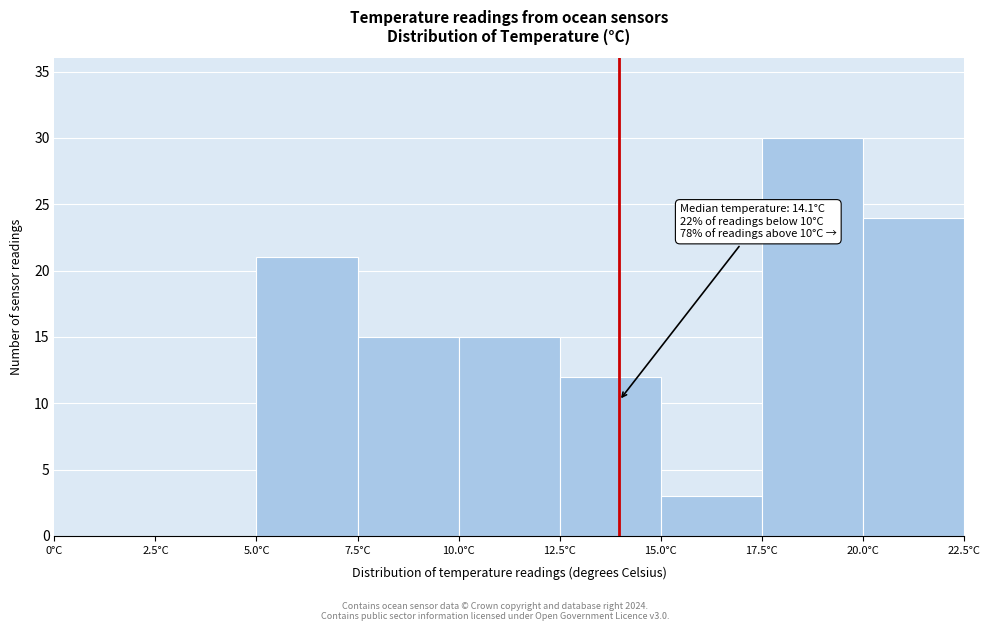

Over which range of the x-axis is the bar tallest?

17.5 to 20.0